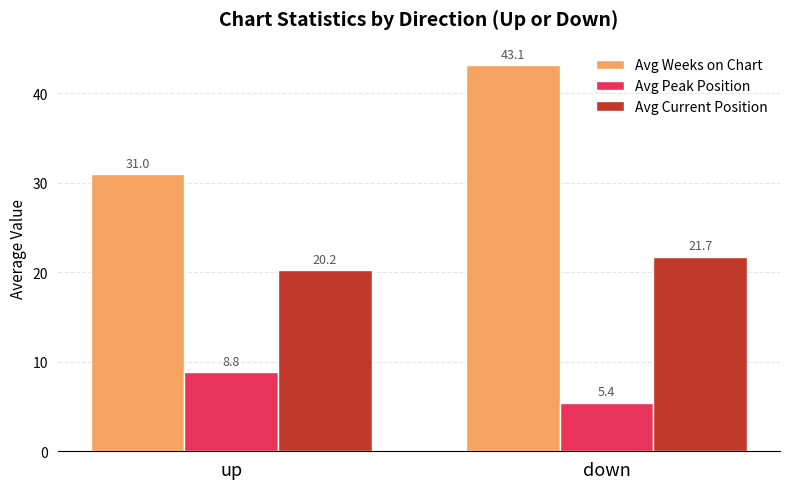

How many data points in Avg Peak Position are above 8?

1